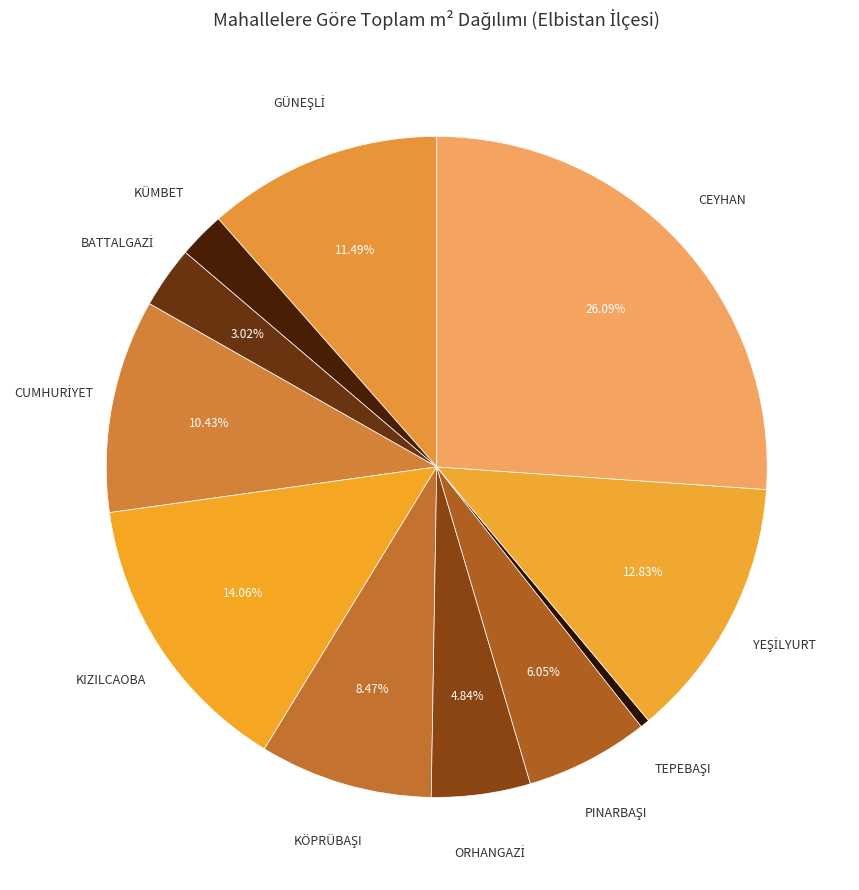

Is there any slice that represents more than half of the pie?

No